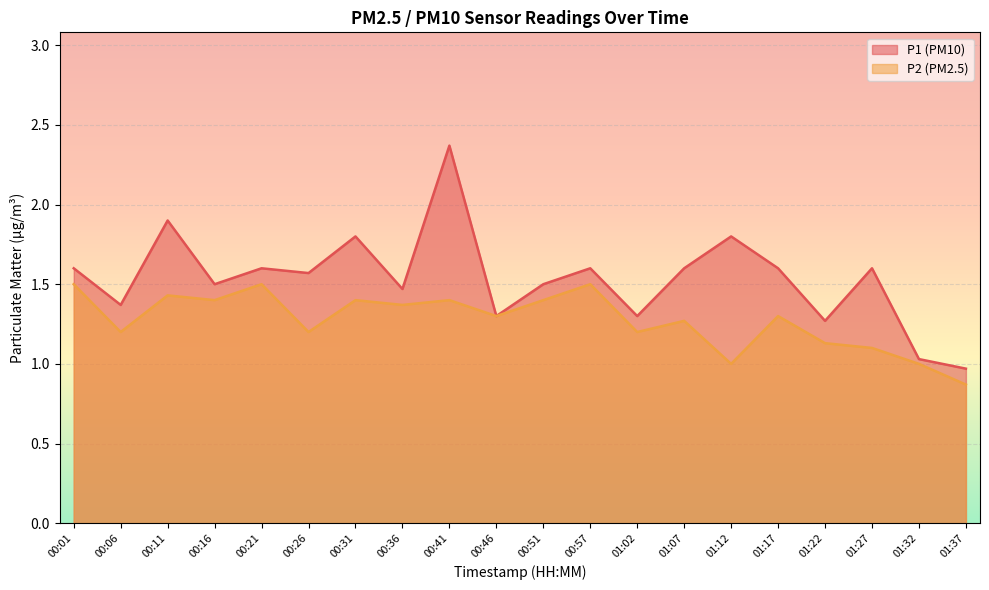

True or false: P1 and P2 intersect in this chart.

False